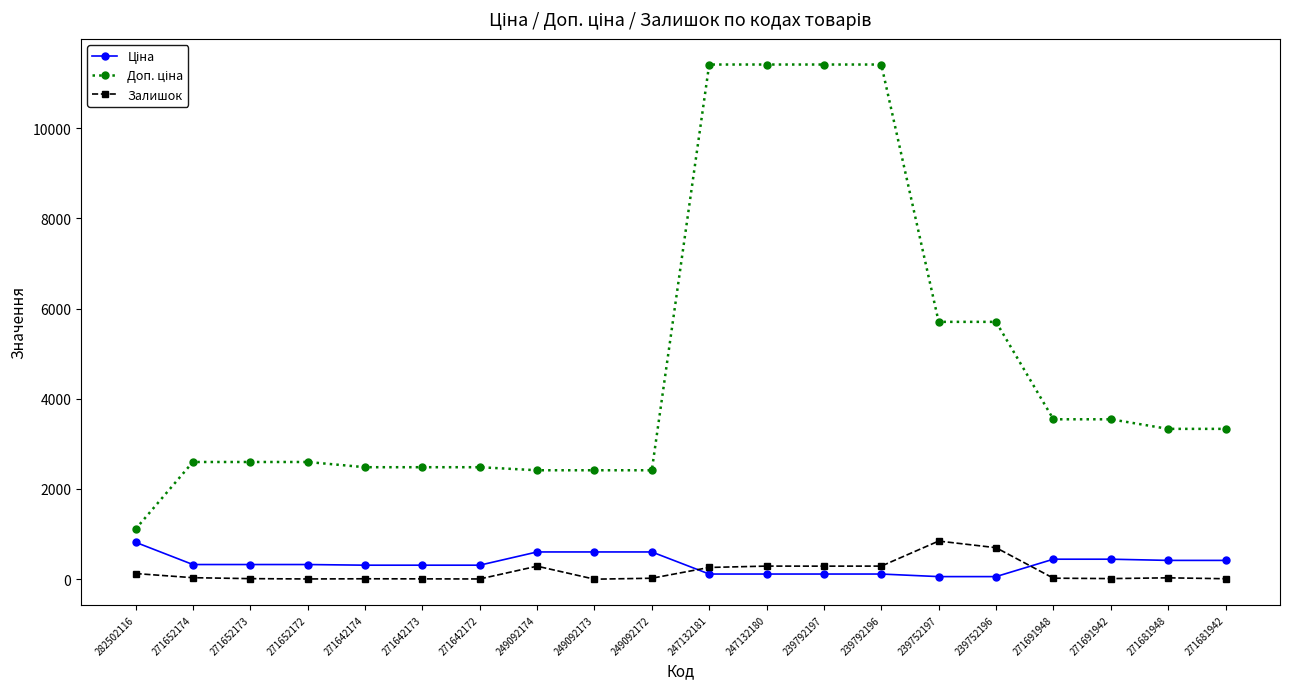

At how many categories does at least one series exceed 8555?

4